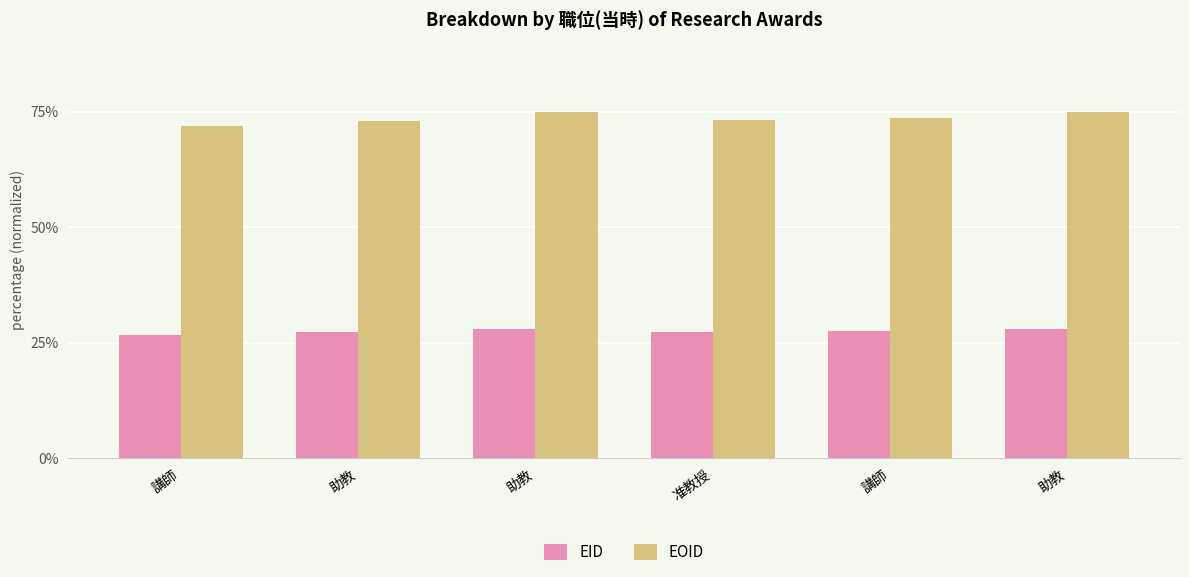

Reading left to right, what are all the values shown in this chart?

EID: 26.7	27.3	28.0	27.4	27.5	28.0
EOID: 71.9	73.1	75.0	73.2	73.6	74.9